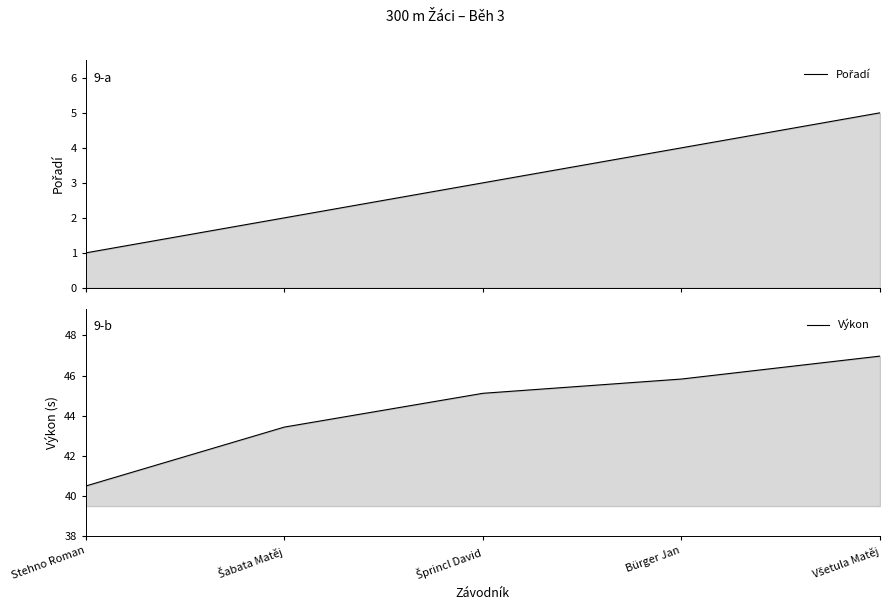

What is the highest value of the Výkon series?

47.0